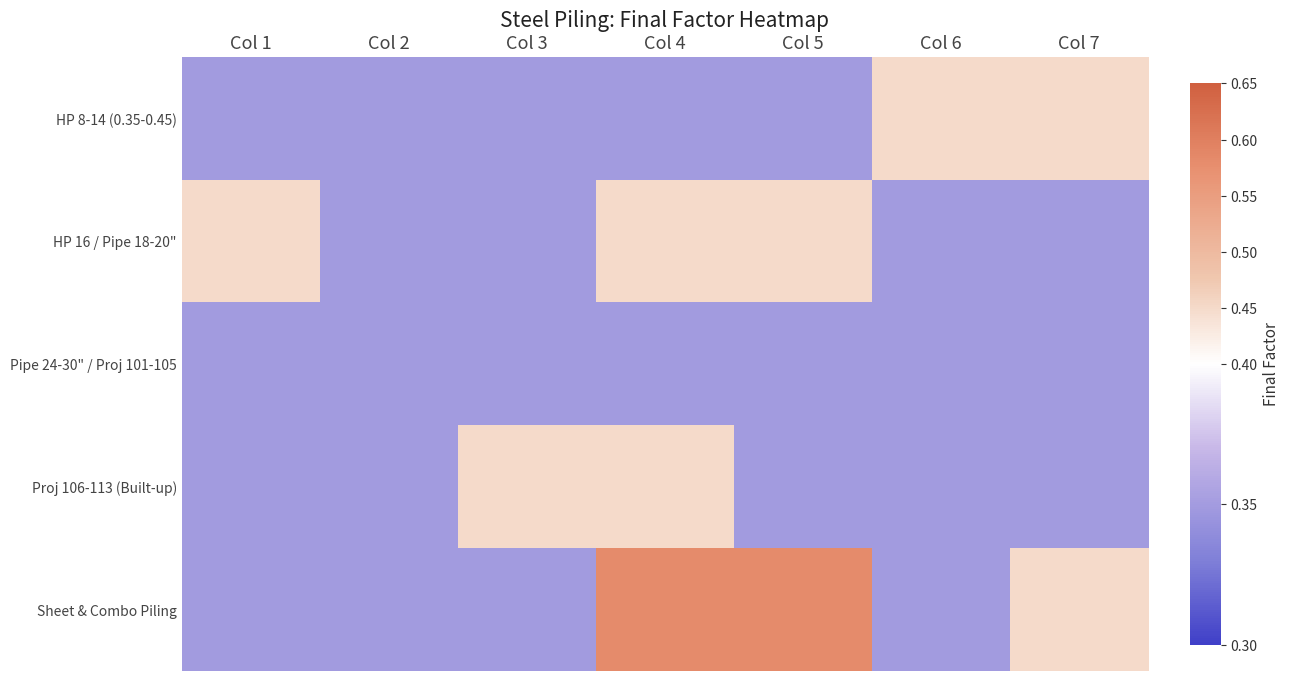

Reading right to left, transcribe all the data shown in this chart.

HP 8-14 (0.35-0.45): Col 7=0.5	Col 6=0.5	Col 5=0.3	Col 4=0.3	Col 3=0.3	Col 2=0.3	Col 1=0.3
HP 16 / Pipe 18-20": Col 7=0.3	Col 6=0.3	Col 5=0.5	Col 4=0.5	Col 3=0.3	Col 2=0.3	Col 1=0.5
Pipe 24-30" / Proj 101-105: Col 7=0.3	Col 6=0.3	Col 5=0.3	Col 4=0.3	Col 3=0.3	Col 2=0.3	Col 1=0.3
Proj 106-113 (Built-up): Col 7=0.3	Col 6=0.3	Col 5=0.3	Col 4=0.5	Col 3=0.5	Col 2=0.3	Col 1=0.3
Sheet & Combo Piling: Col 7=0.5	Col 6=0.3	Col 5=0.6	Col 4=0.6	Col 3=0.3	Col 2=0.3	Col 1=0.3